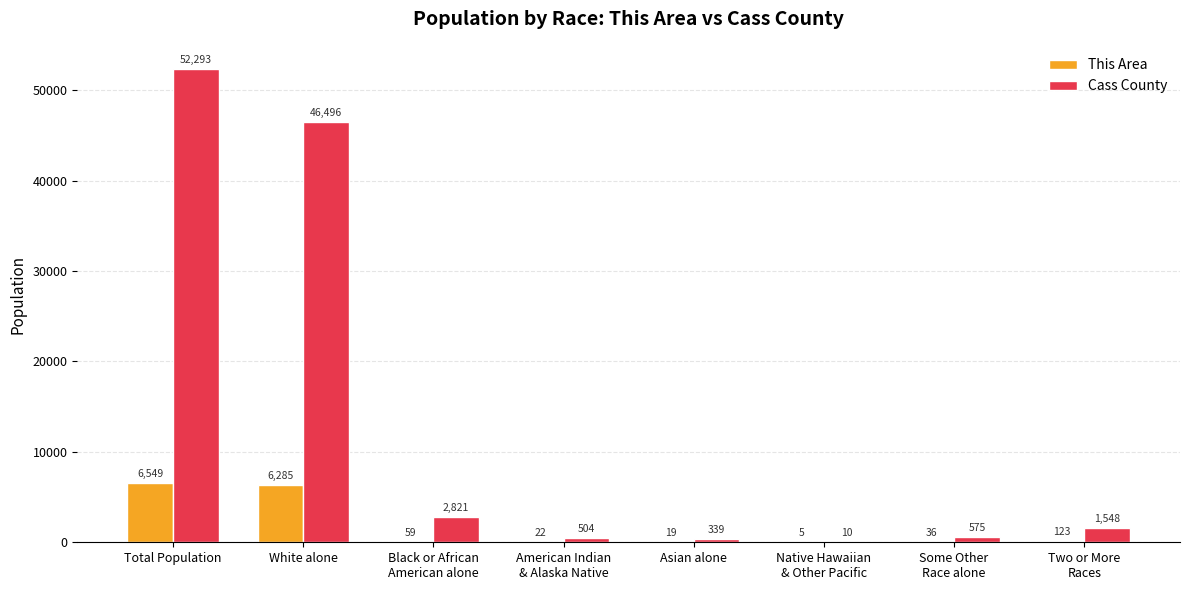

At which label does This Area reach its peak?

Total Population